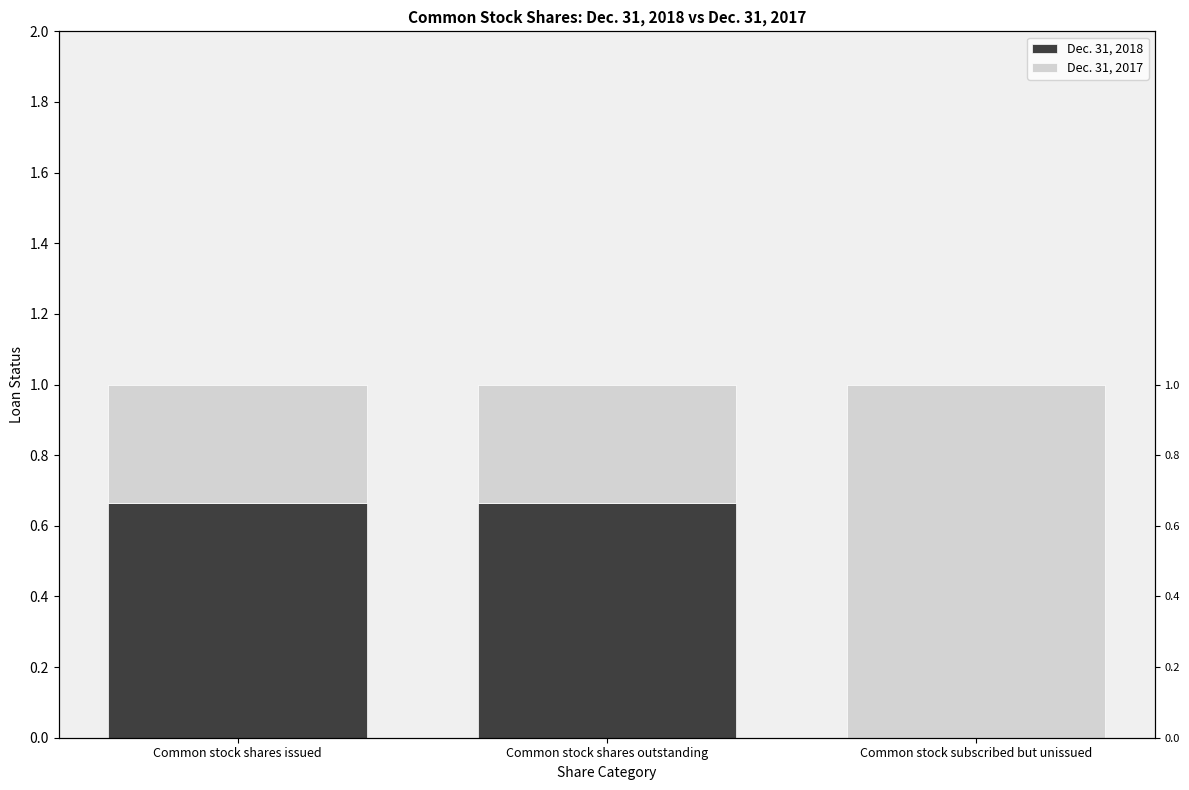

What is the total value across all series at Common stock subscribed but unissued?

1.0